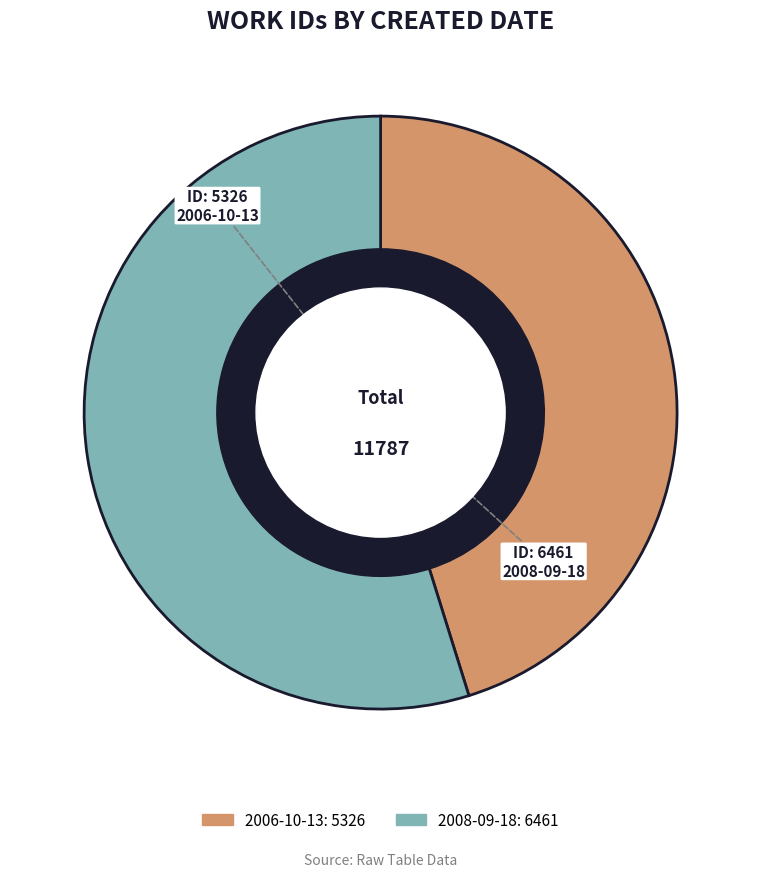

Is it true that 2006-10-13 is 60% of the pie?

False